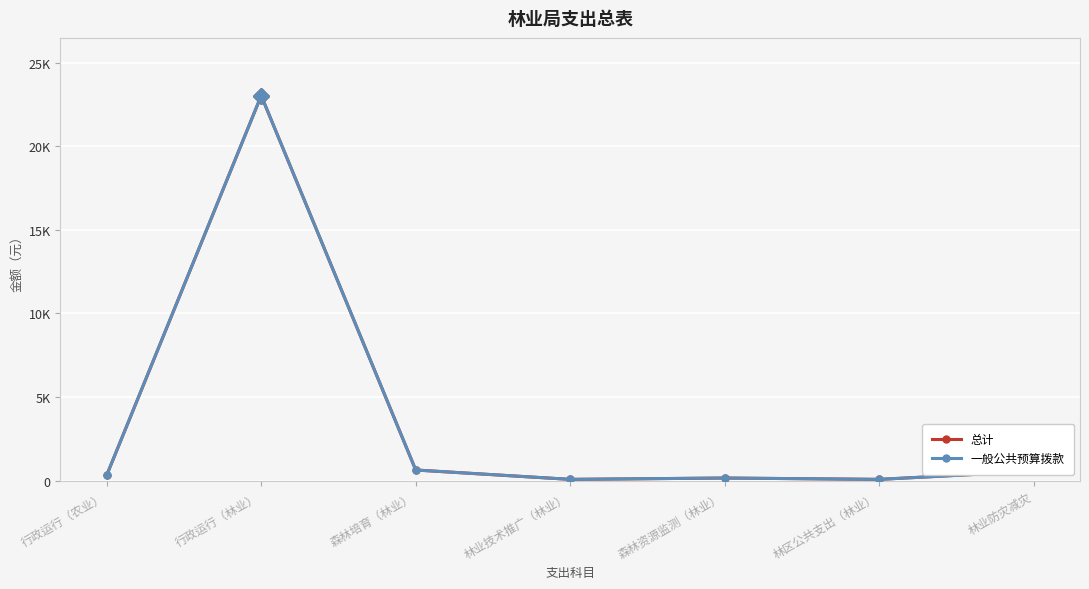

List the series in order of their peak value, highest first.

总计, 一般公共预算拨款